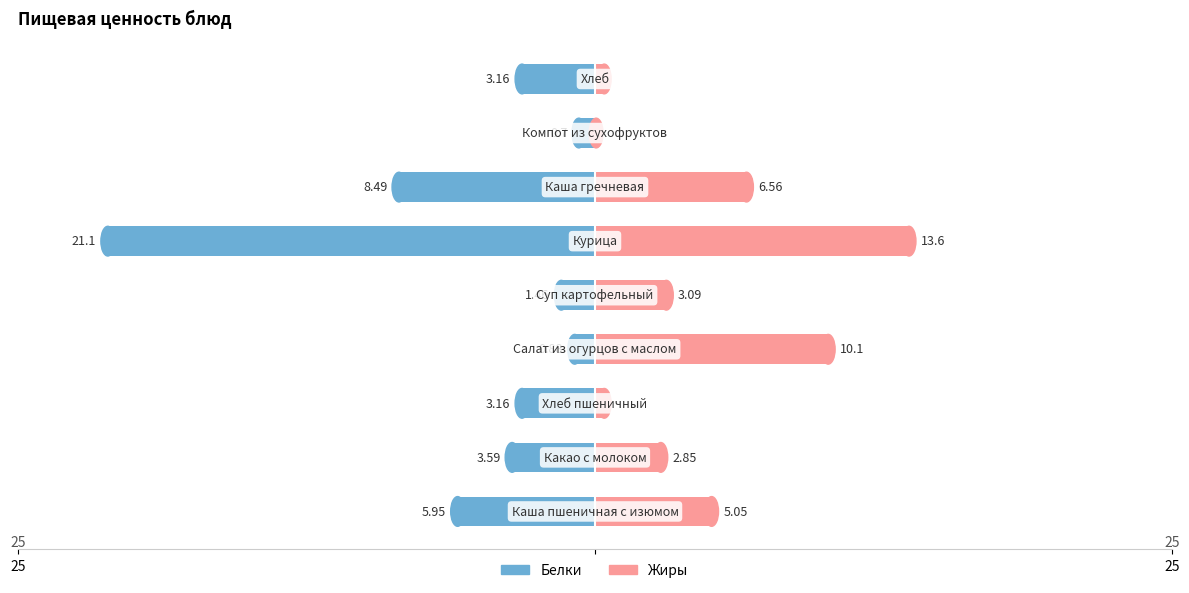

What is the difference between the highest and lowest values at 7?

0.8